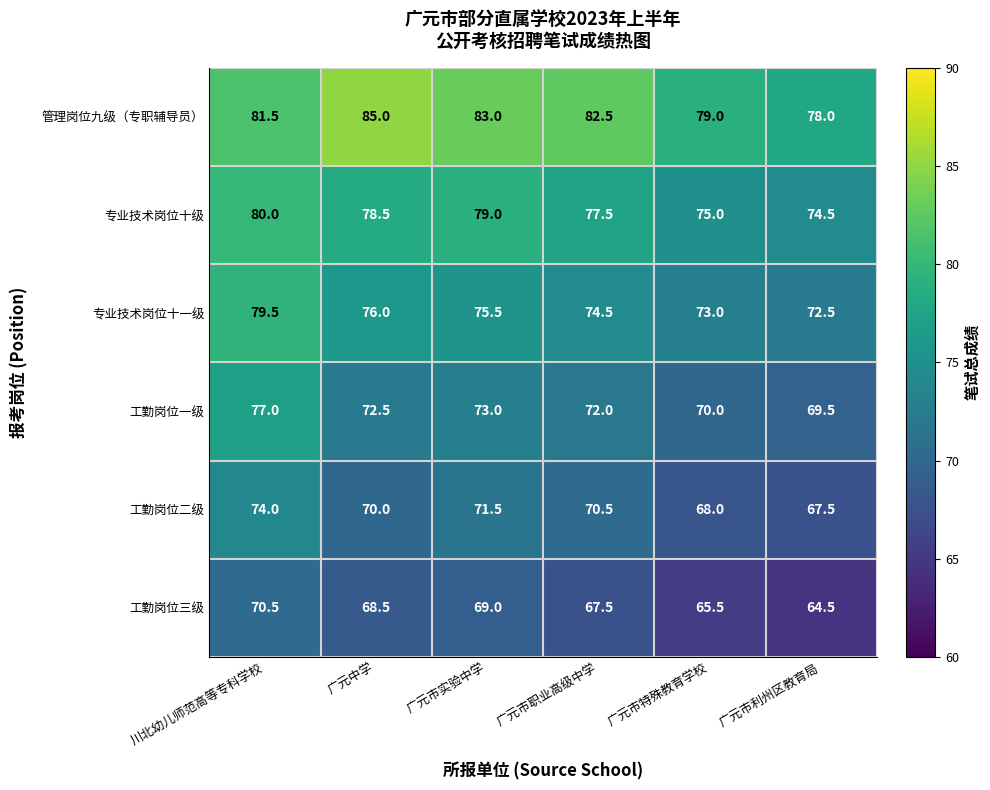

True or false: 管理岗位九级（专职辅导员） has a value of 16.6 at 川北幼儿师范高等专科学校.

False